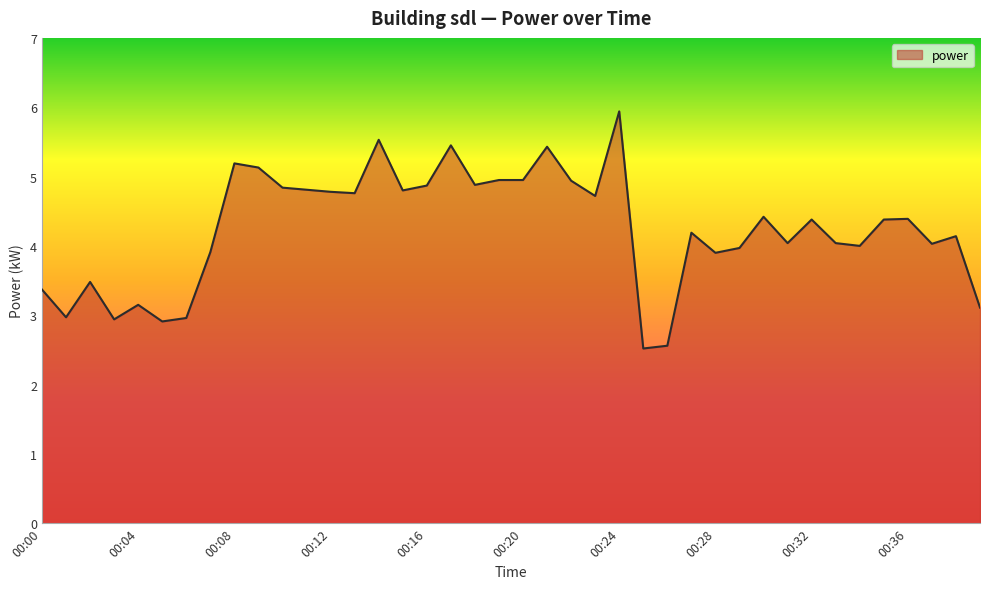

What is the maximum value shown in the chart?

5.9